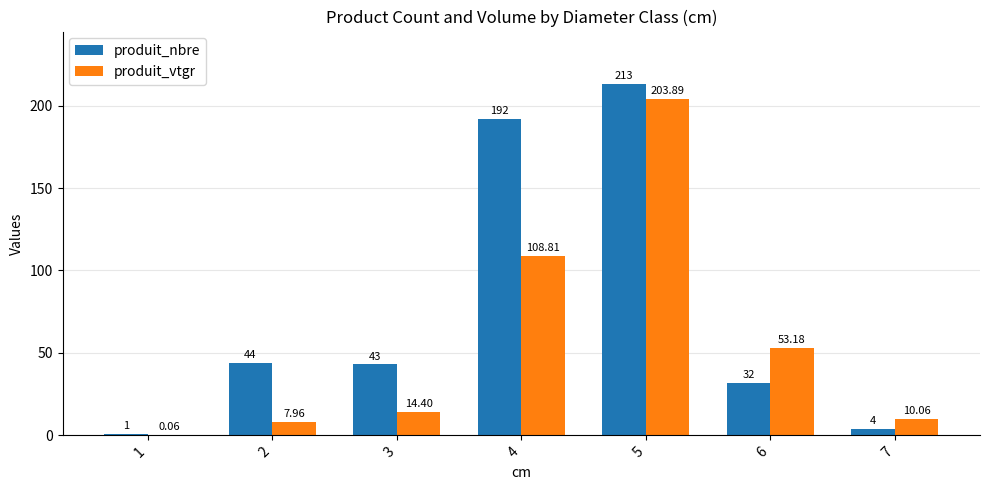

At which category is the sum across all series the highest?

5